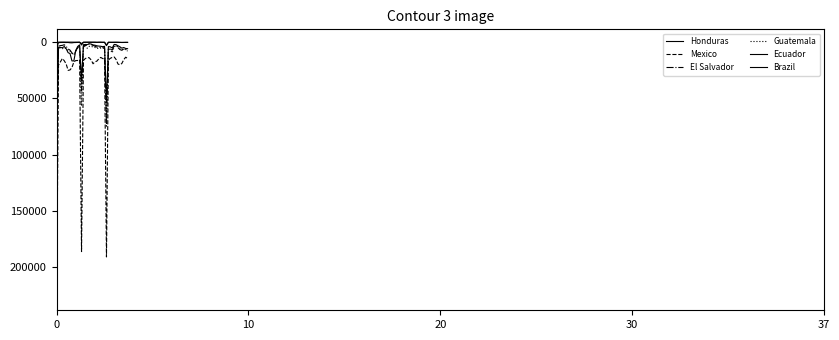

Does the chart have visible grid lines?

No